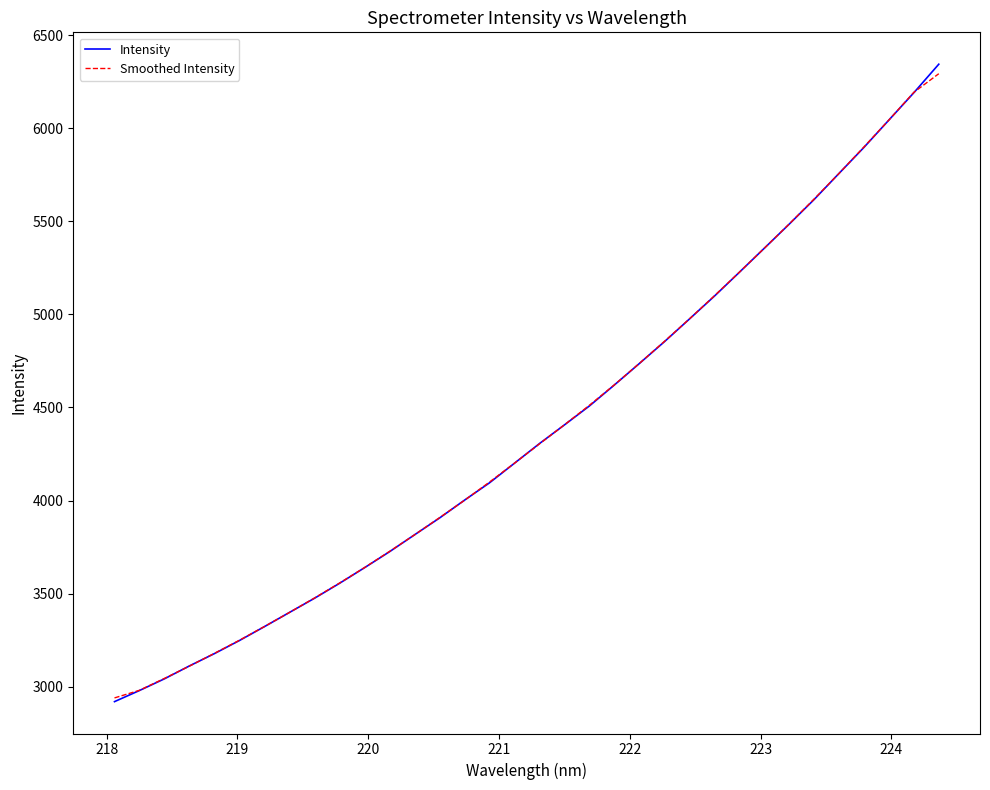

What is the lowest value of the Intensity series?

2920.7